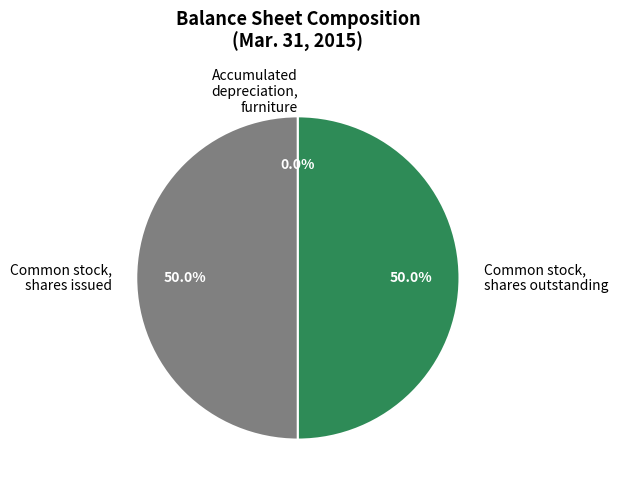

Combined, do Common stock, shares issued and Common stock, shares outstanding account for over 50%?

Yes